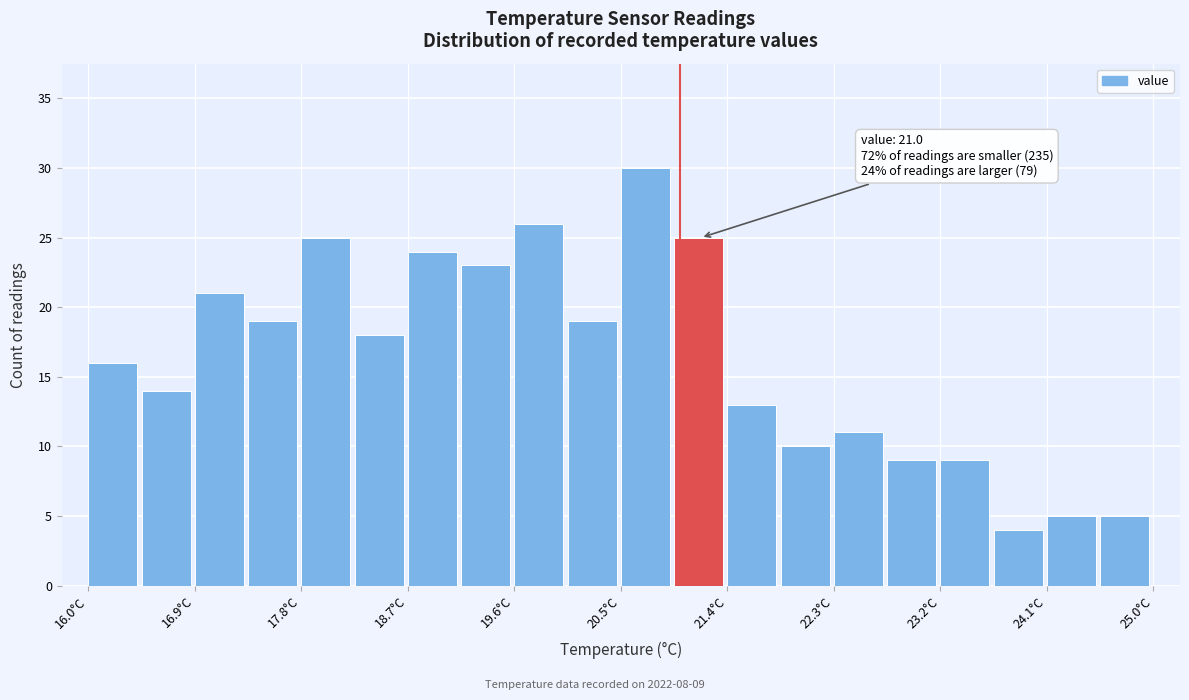

Which range on the x-axis has the tallest bar?

20.50 to 20.95